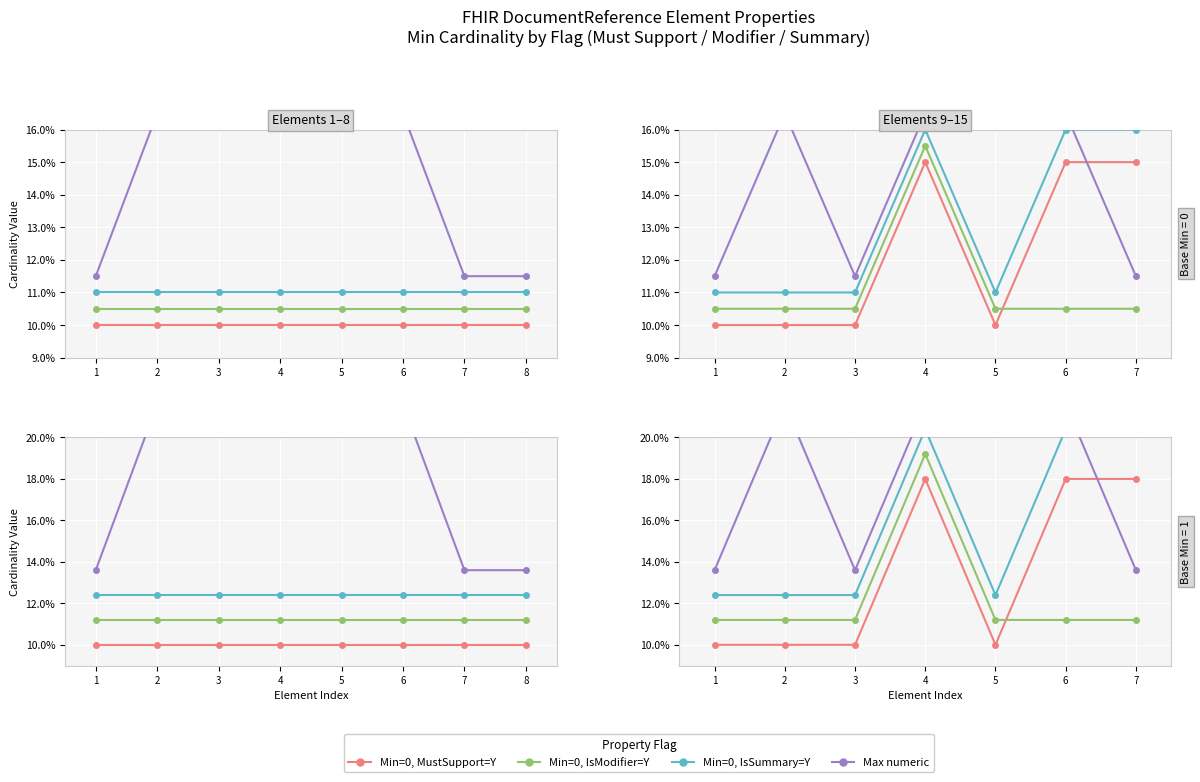

Between 5 and 7, which series saw the biggest shift?

Max numeric